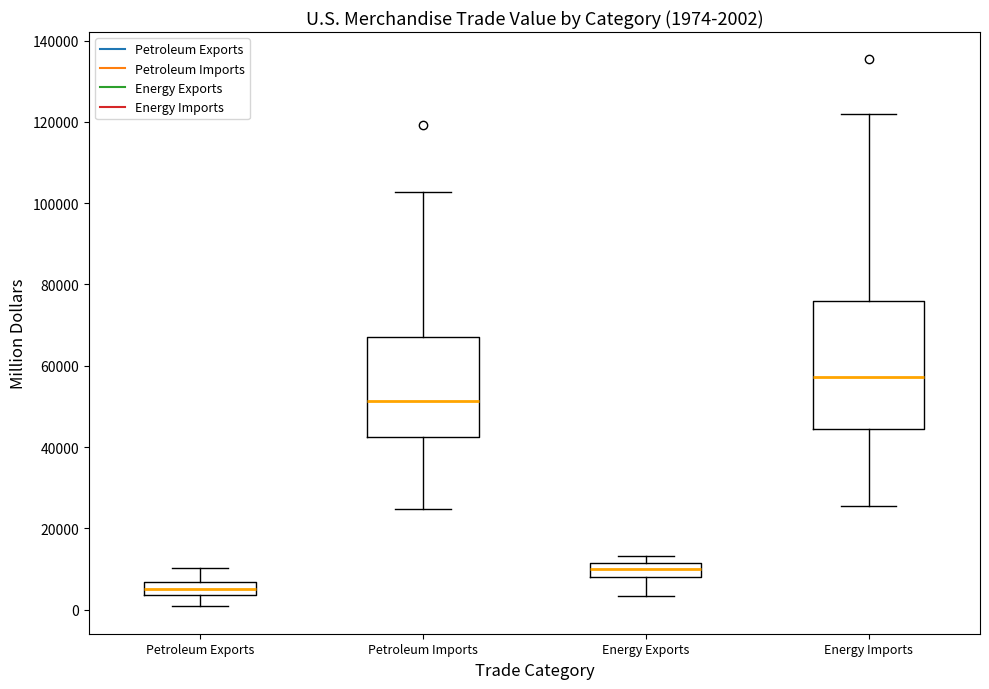

Comparing the boxes themselves (not the whiskers), which one is the tallest?

Energy Imports